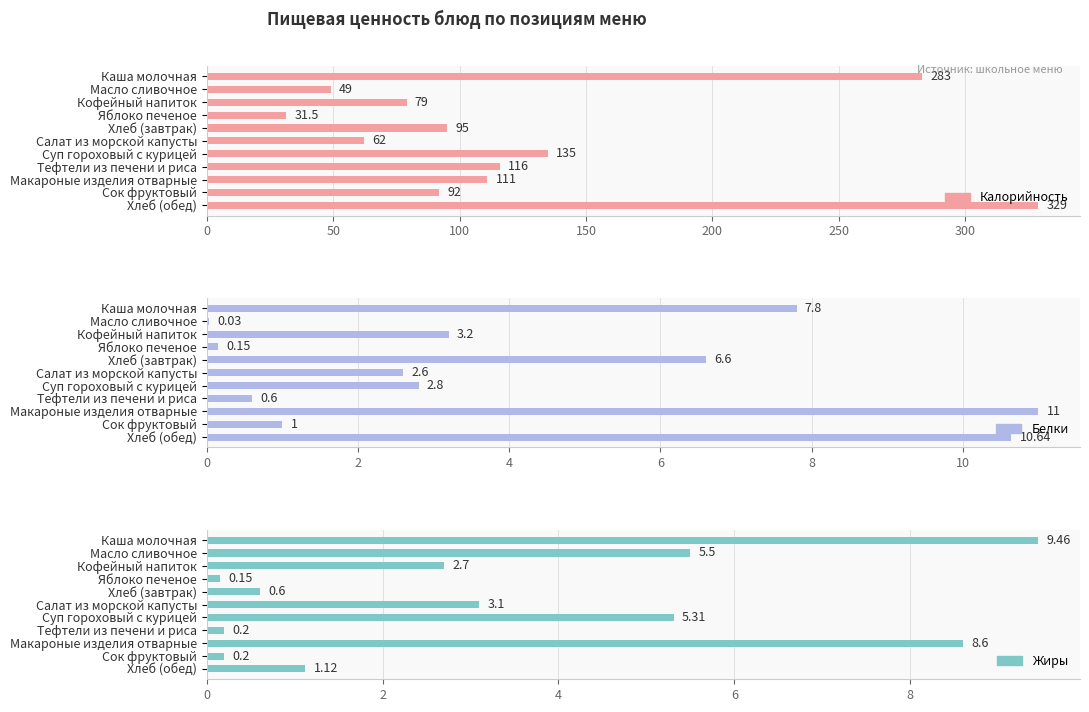

Between Каша молочная and Тефтели из печени и риса, which series saw the biggest shift?

Калорийность